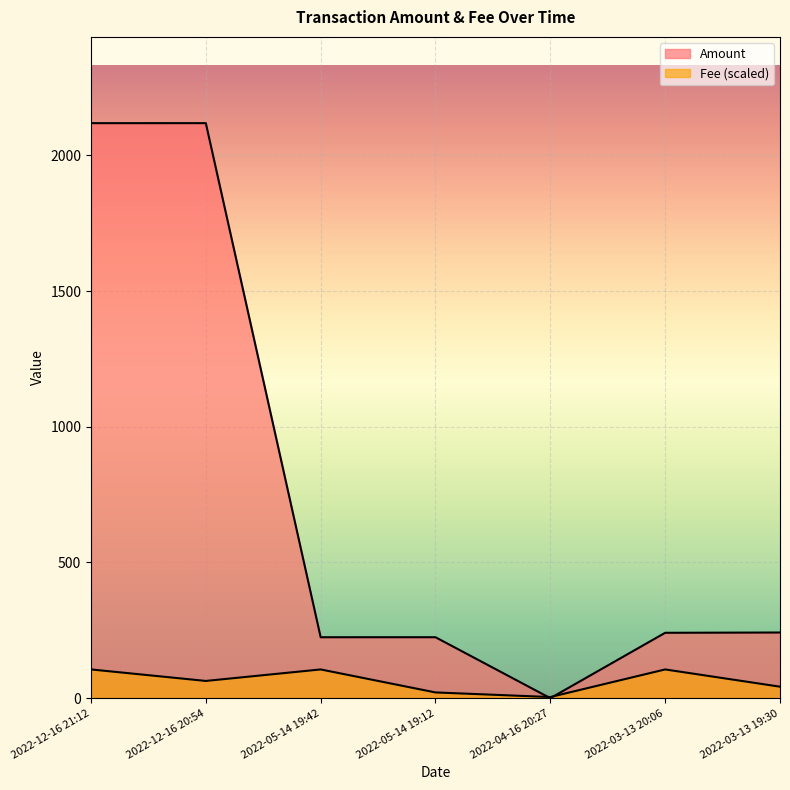

Which series has the largest range (max minus min)?

Amount